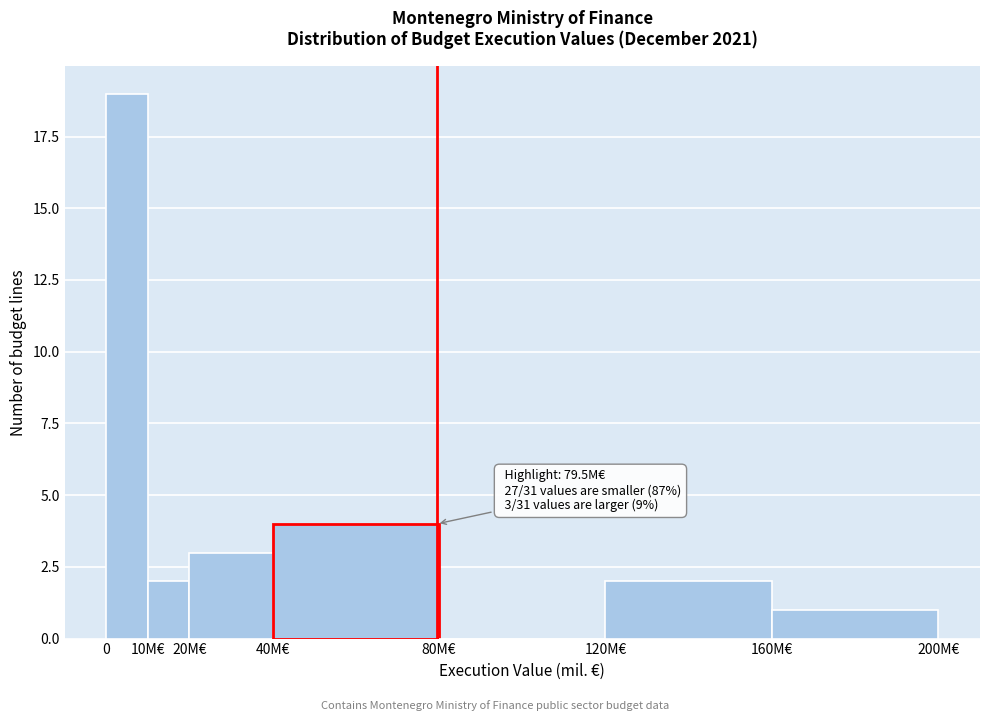

Reading left to right, what are all the values shown in this chart?

0=19	10M€=2	20M€=3	40M€=4	80M€=0	120M€=2	160M€=1